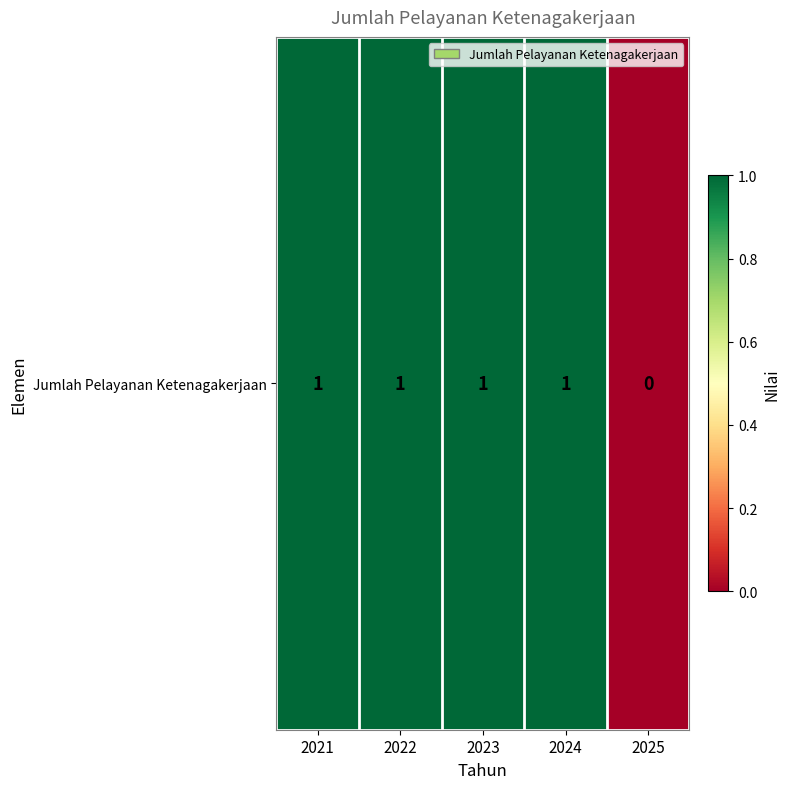

What is the difference between the second highest and minimum values?

1